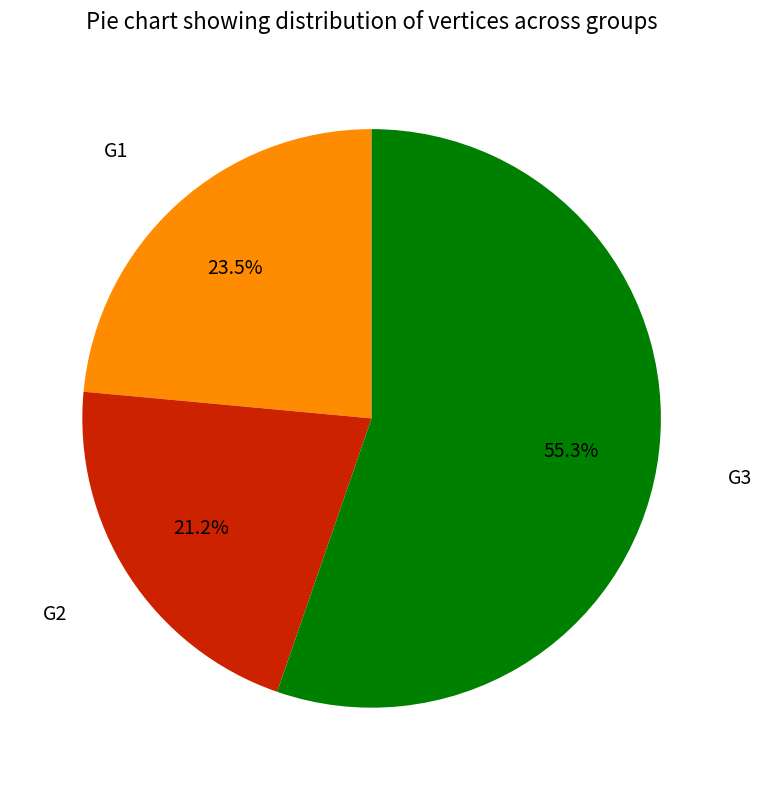

Does G1 represent more than half of the total?

No